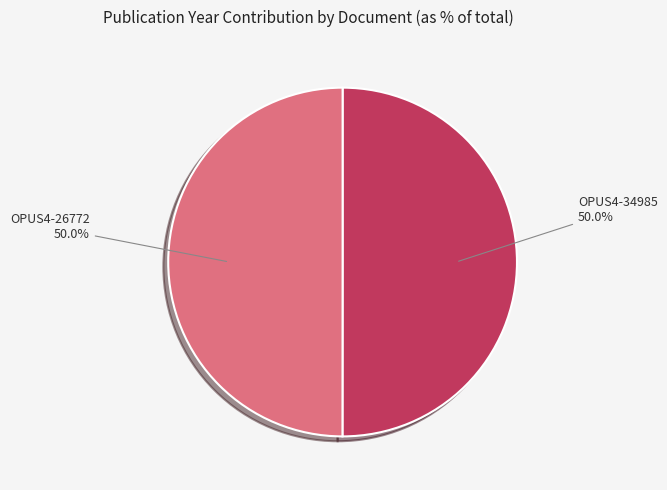

Do OPUS4-26772 and OPUS4-34985 together represent more than half of the pie?

Yes